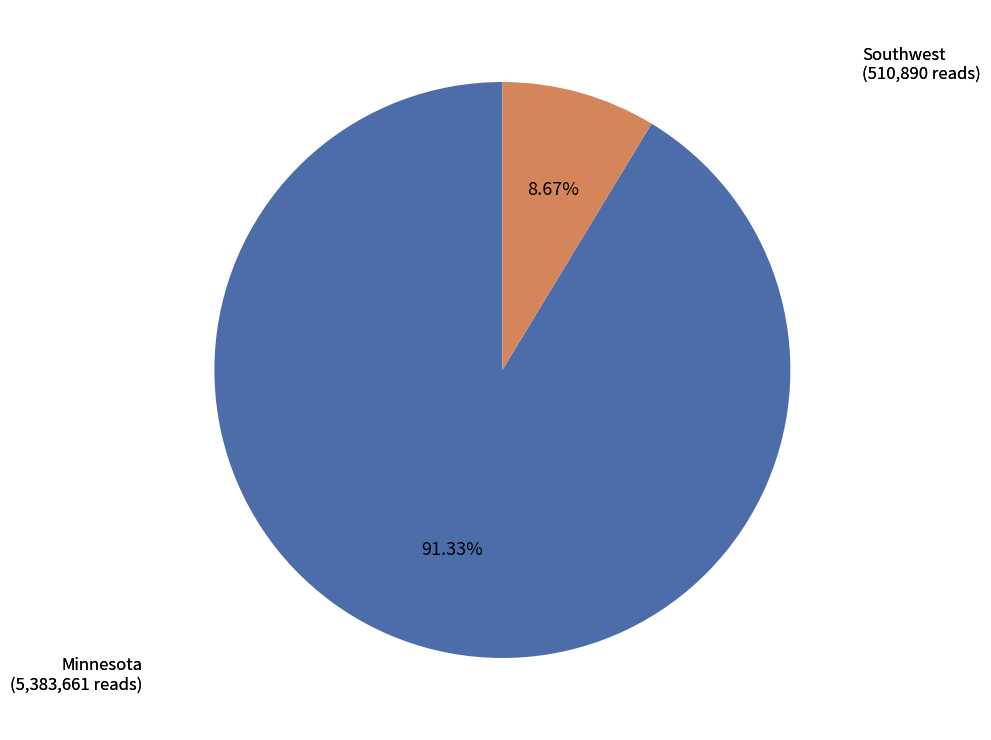

Between Minnesota and Southwest, which is larger?

Minnesota